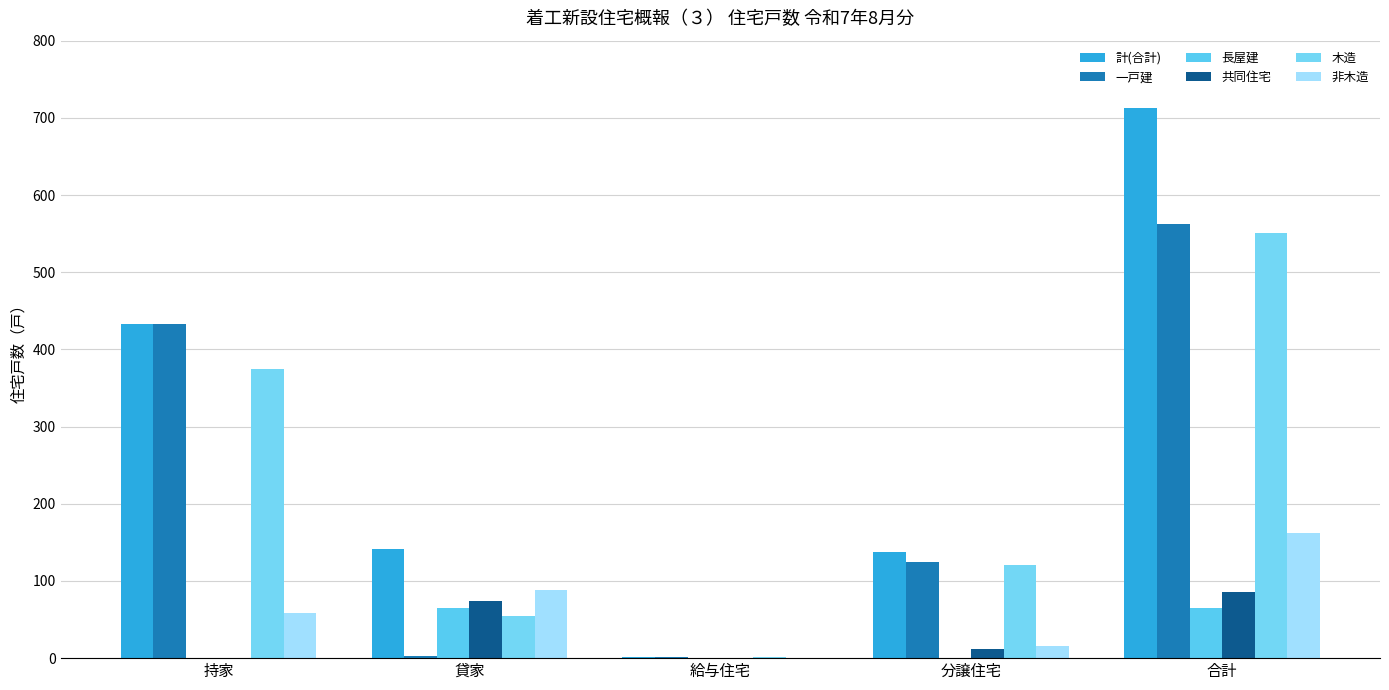

What is the difference between the maximum and second lowest values in the 木造 series?

497